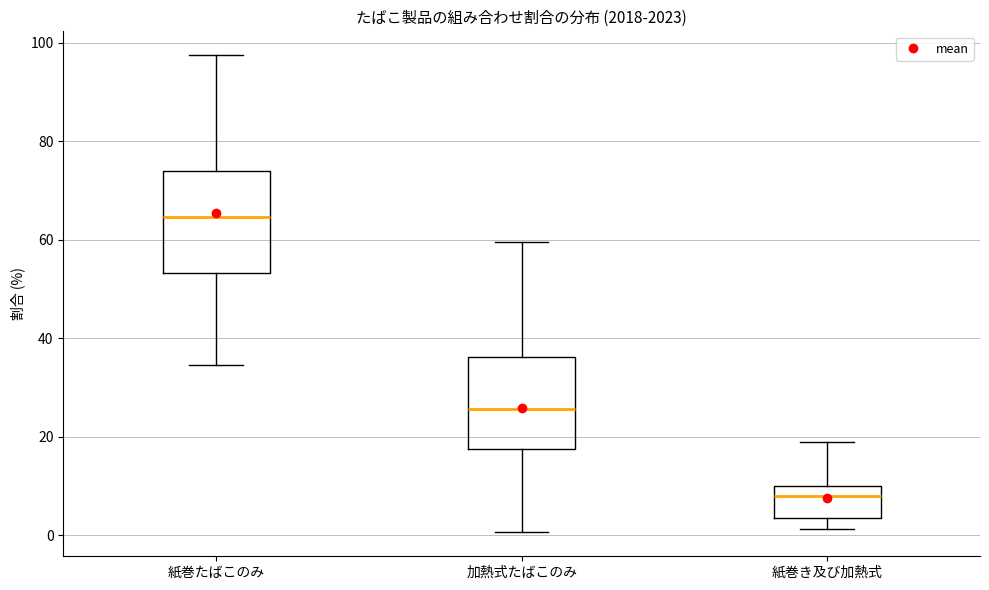

Where does the median line of the box for 加熱式たばこのみ sit on the y-axis? The values are not printed on the chart, so give them approximately, as read against the axis.

26